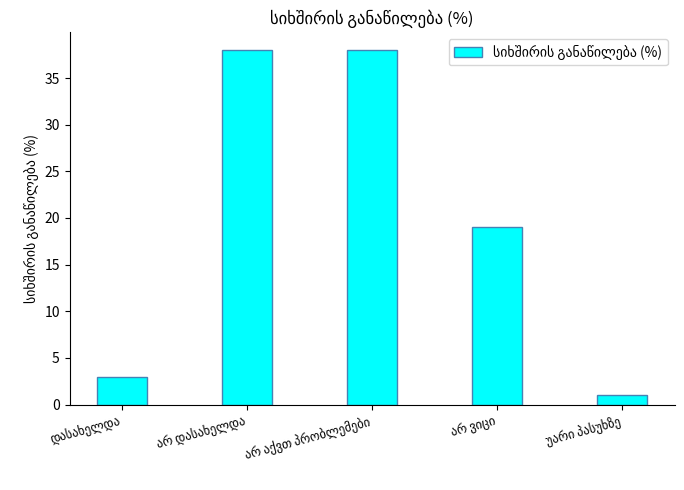

What is the value of the 5th bar from the left?

1